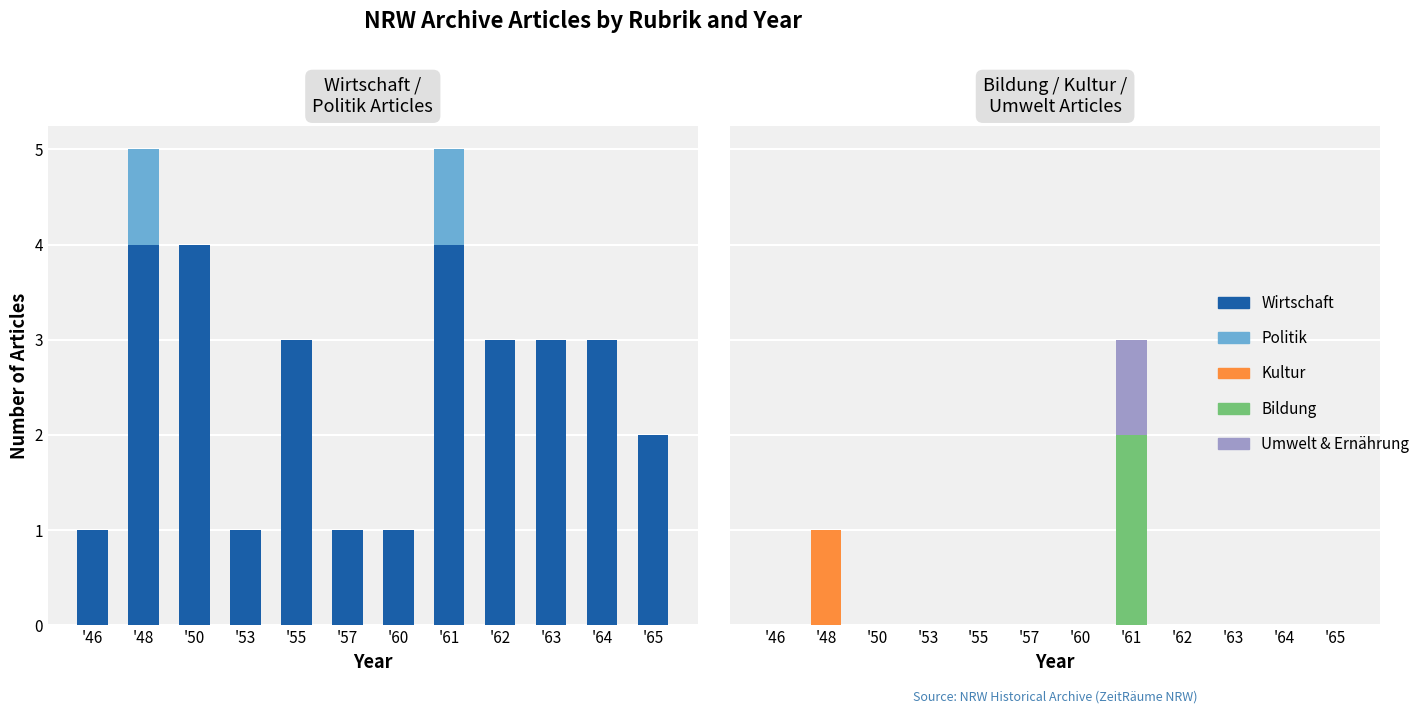

Reading right to left, list all the values displayed in this chart.

Wirtschaft: 2	3	3	3	4	1	1	3	1	4	4	1
Politik: 0	0	0	0	1	0	0	0	0	0	1	0
Bildung: 0	0	0	0	2	0	0	0	0	0	0	0
Kultur: 0	0	0	0	0	0	0	0	0	0	1	0
Umwelt & Ernährung: 0	0	0	0	1	0	0	0	0	0	0	0